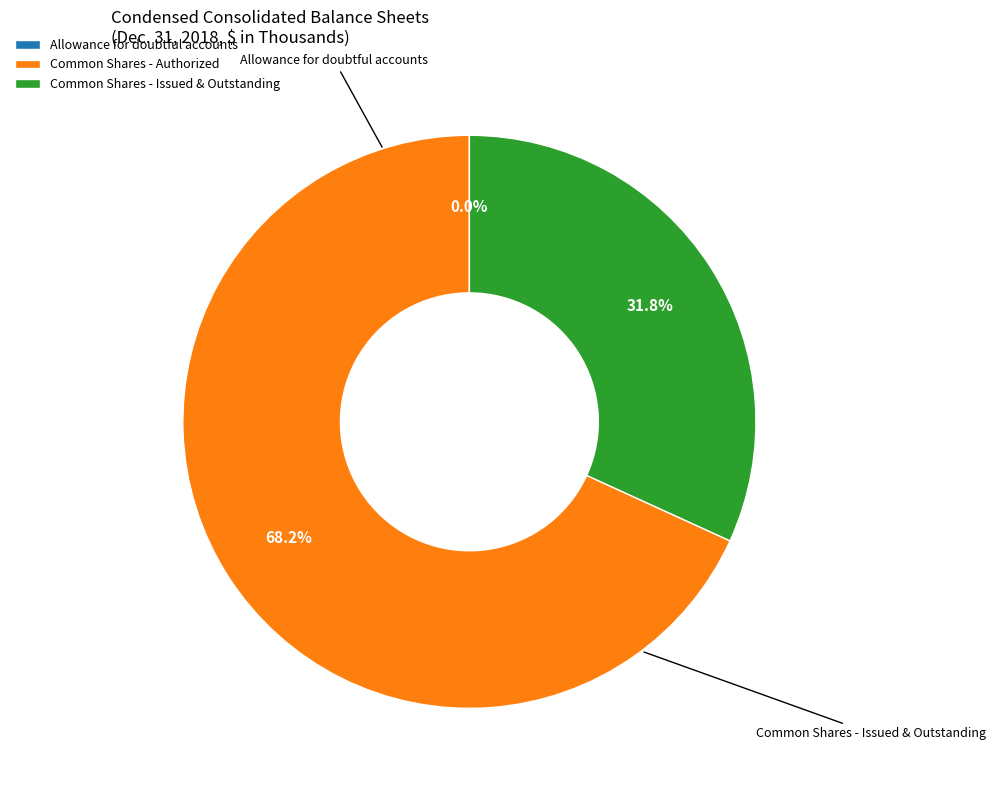

True or false: Common Shares - Issued & Outstanding accounts for 32% of the total.

True